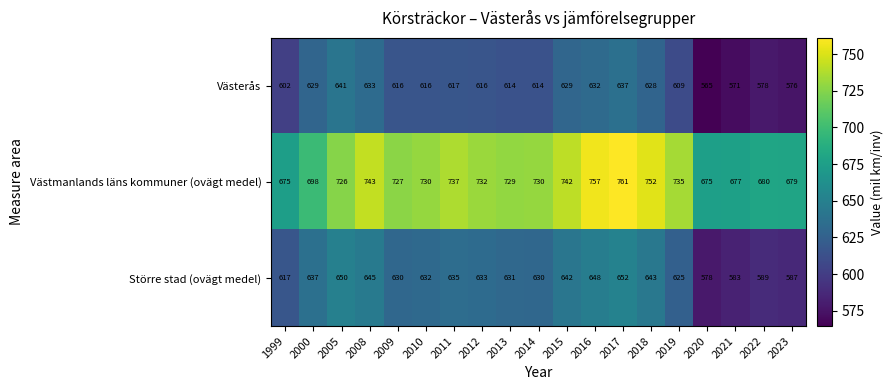

How many data points in Västerås are less than 616?

8